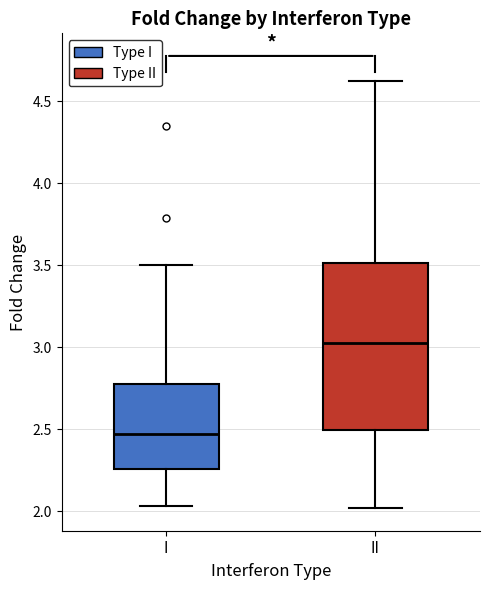

Reading left to right, transcribe this box plot: for each box, give where its median line is, the range the box spans, and where its two whiskers end, as read against the y-axis. The values are not printed on the chart, so give them approximately, as read against the axis.

I: median 2.45, box 2.25 to 2.80, whiskers 2.05 to 3.50
II: median 3.05, box 2.50 to 3.50, whiskers 2.00 to 4.65